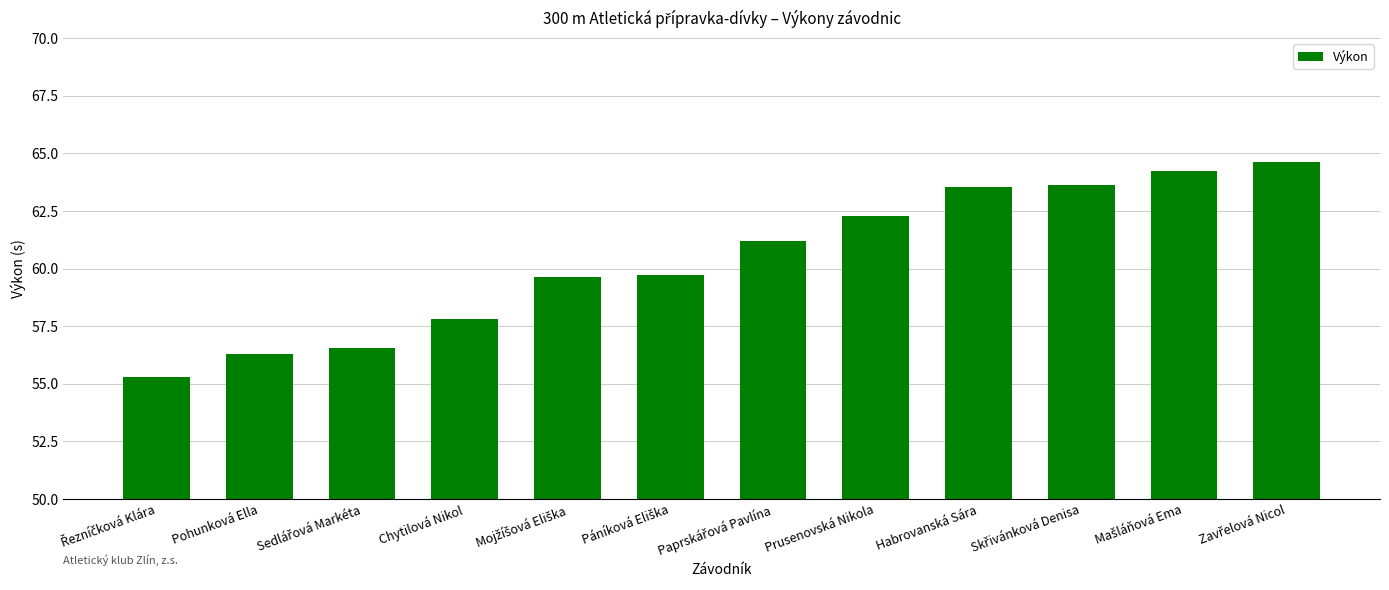

True or false: the data shows 62.3 at Prusenovská Nikola.

True